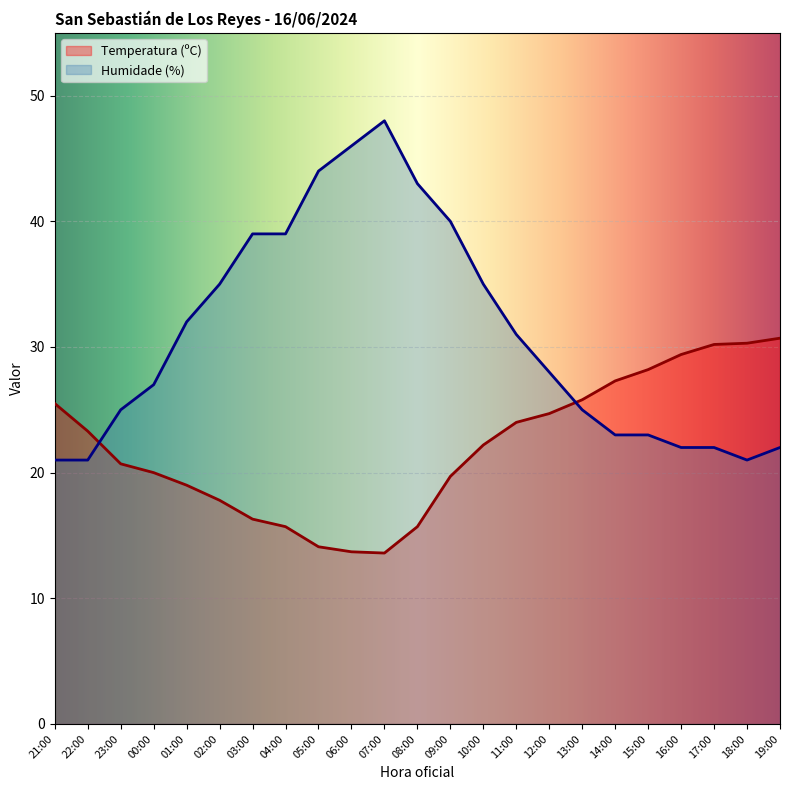

List the series in order of their peak value, lowest first.

Temperatura (ºC), Humidade (%)